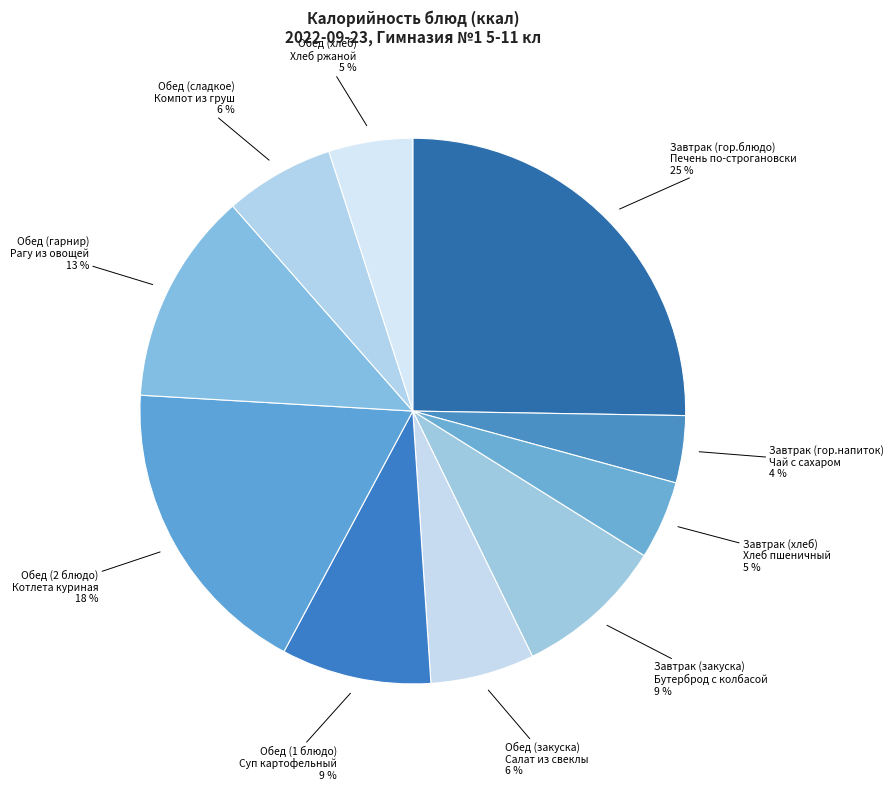

Which category has the smallest portion of the pie?

Завтрак (гор.напиток)
Чай с сахаром